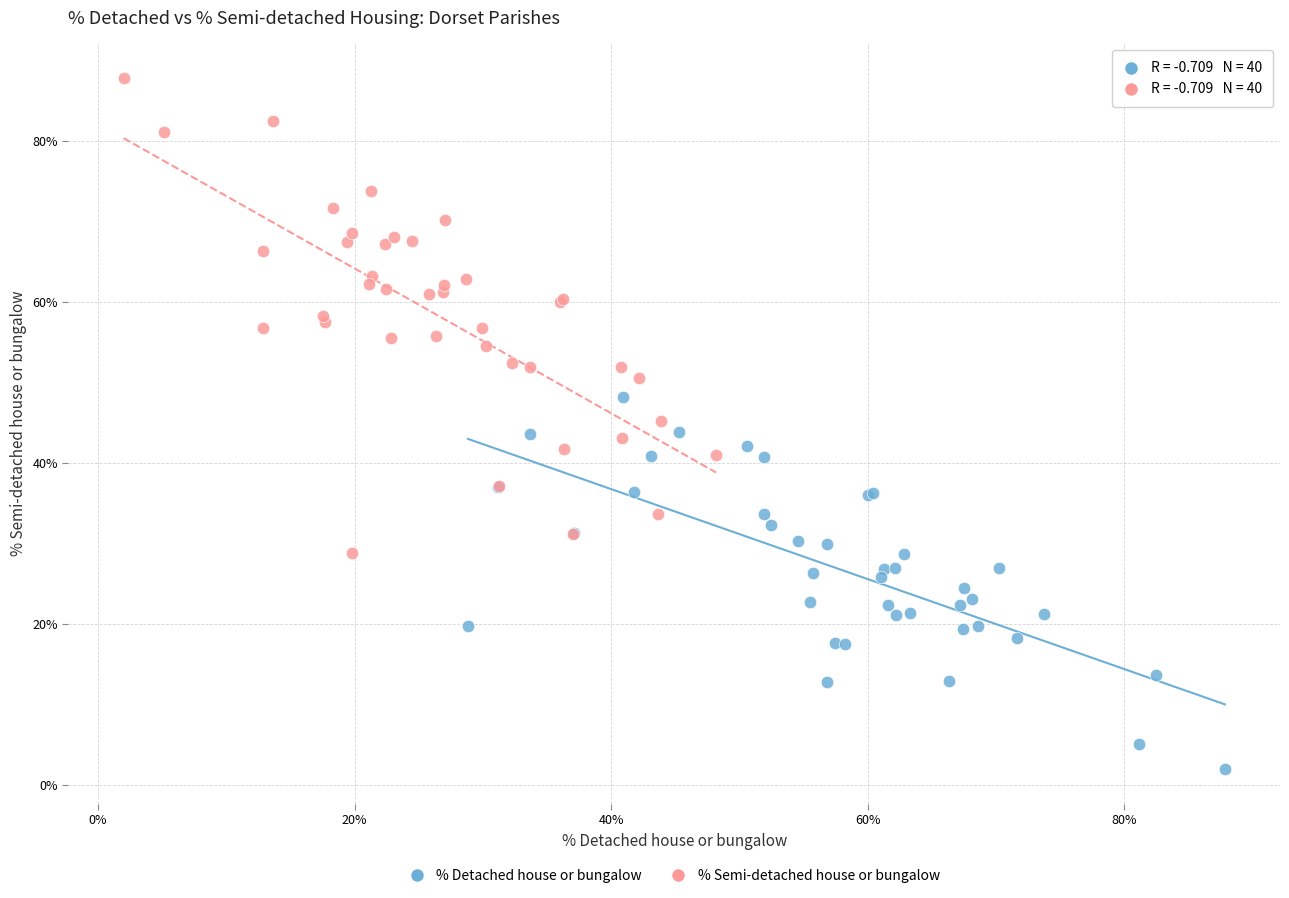

Which series reaches the maximum Y coordinate?

% Semi-detached house or bungalow